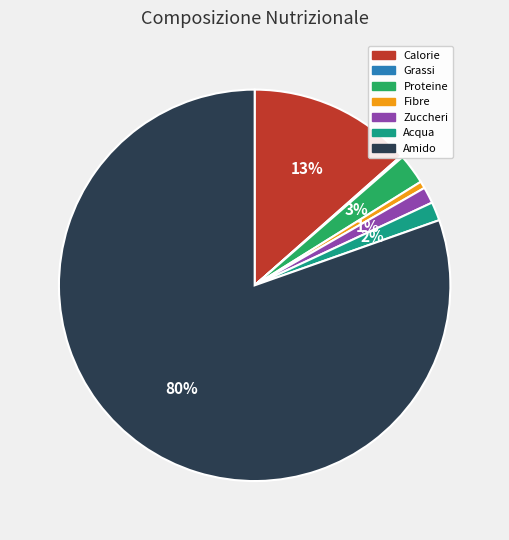

Is it true that Calorie is 24% of the pie?

False